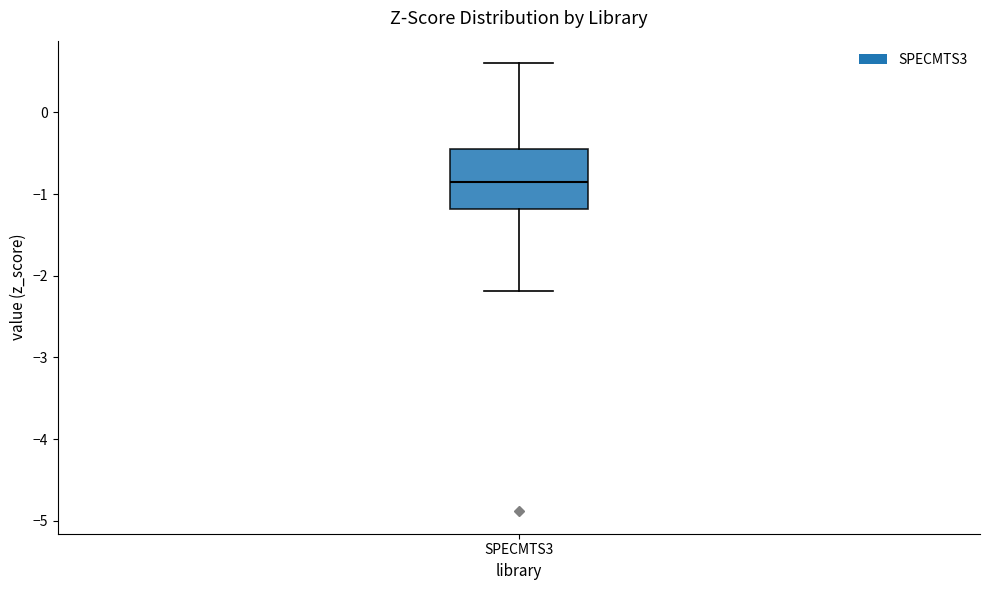

Transcribe this box plot: give where the median line is, the range the box spans, and where the two whiskers end, as read against the y-axis. The values are not printed on the chart, so give them approximately, as read against the axis.

median -0.8, box -1.2 to -0.4, whiskers -2.2 to 0.6